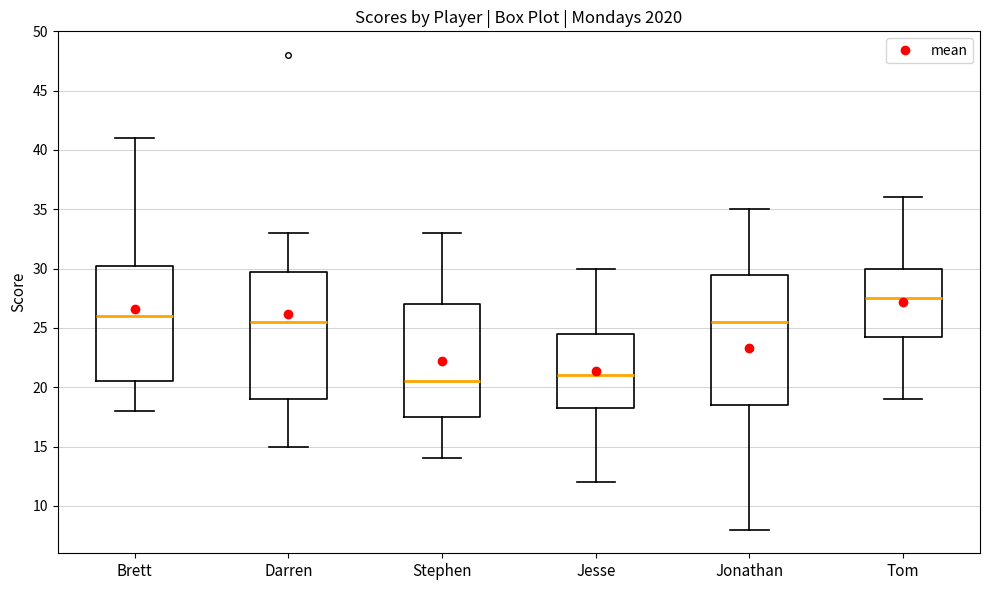

Where does the median line of the box for Tom sit on the y-axis? The values are not printed on the chart, so give them approximately, as read against the axis.

27.5